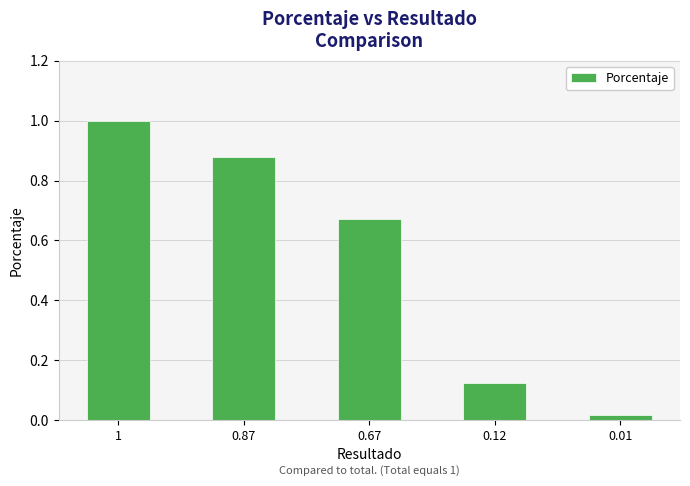

What is the maximum value shown in the chart?

1.0